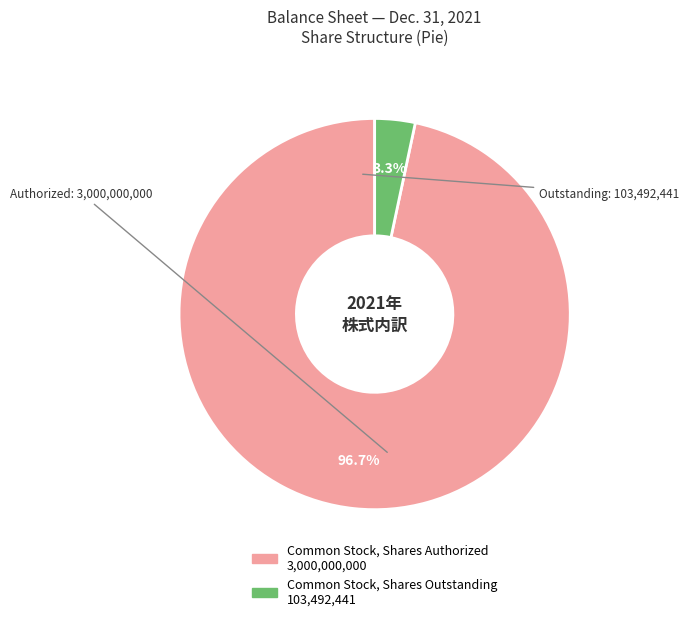

What portion of the pie excludes Common Stock, Shares Outstanding?

96.7%